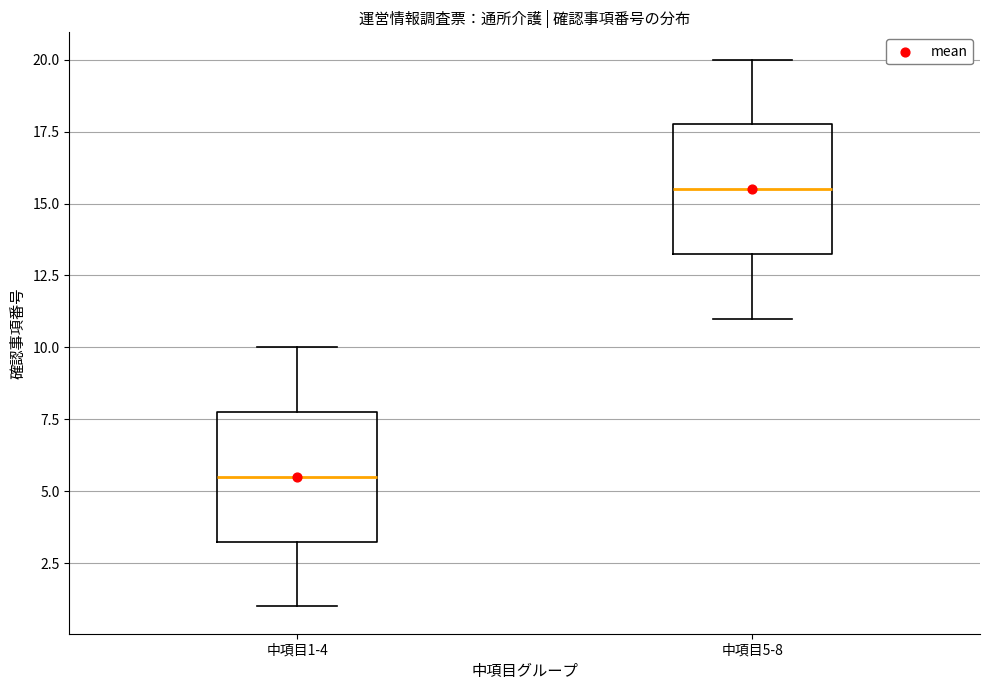

Reading left to right, read every box against the y-axis: the position of its median line, the range the box covers, and the ends of its whiskers. The values are not printed on the chart, so give them approximately, as read against the axis.

中項目1-4: median 5.5, box 3.5 to 8.0, whiskers 1.0 to 10.0
中項目5-8: median 15.5, box 13.5 to 18.0, whiskers 11.0 to 20.0